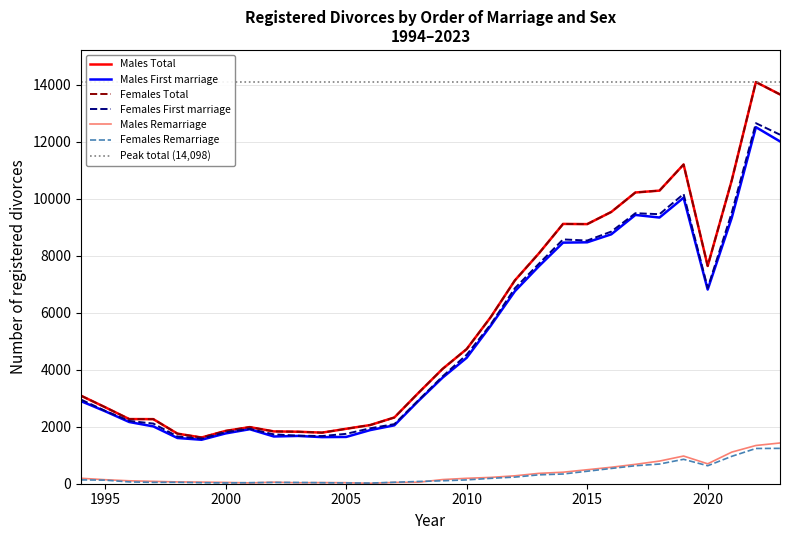

True or false: Males Total and Females Total intersect in this chart.

False